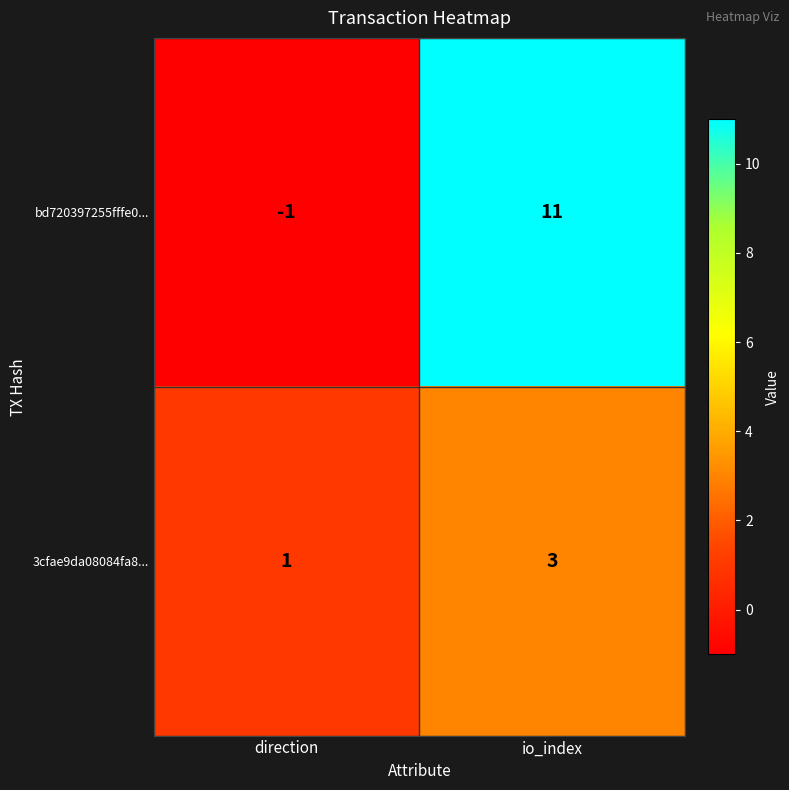

How many categories are shown in the chart?

2